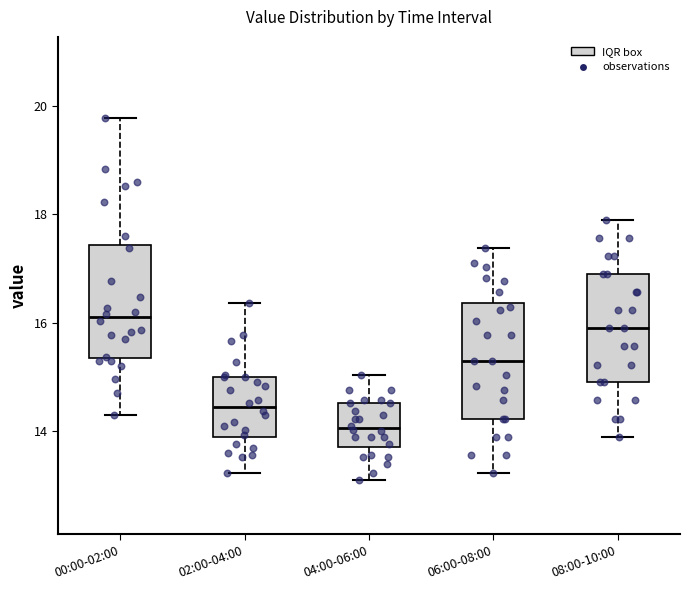

Reading left to right, read every box against the y-axis: the position of its median line, the range the box covers, and the ends of its whiskers. The values are not printed on the chart, so give them approximately, as read against the axis.

00:00-02:00: median 16.2, box 15.4 to 17.4, whiskers 14.4 to 19.8
02:00-04:00: median 14.4, box 13.8 to 15.0, whiskers 13.2 to 16.4
04:00-06:00: median 14.0, box 13.8 to 14.6, whiskers 13.2 to 15.0
06:00-08:00: median 15.4, box 14.2 to 16.4, whiskers 13.2 to 17.4
08:00-10:00: median 16.0, box 15.0 to 17.0, whiskers 14.0 to 18.0